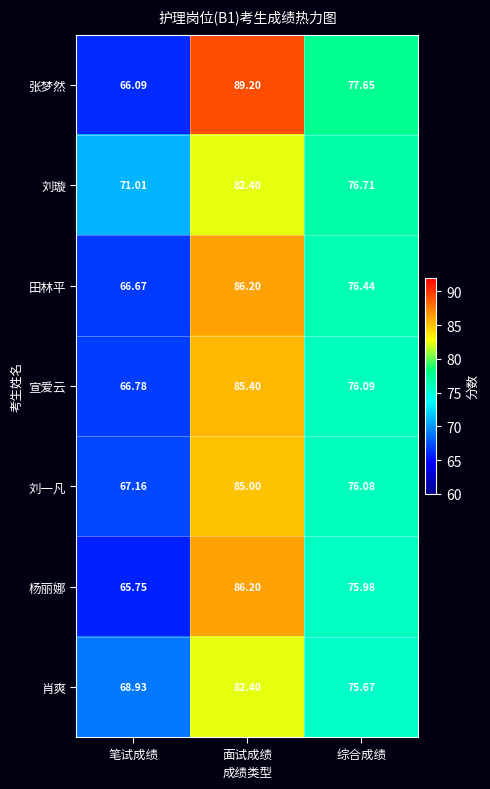

At which category does the chart reach its peak across all series?

面试成绩